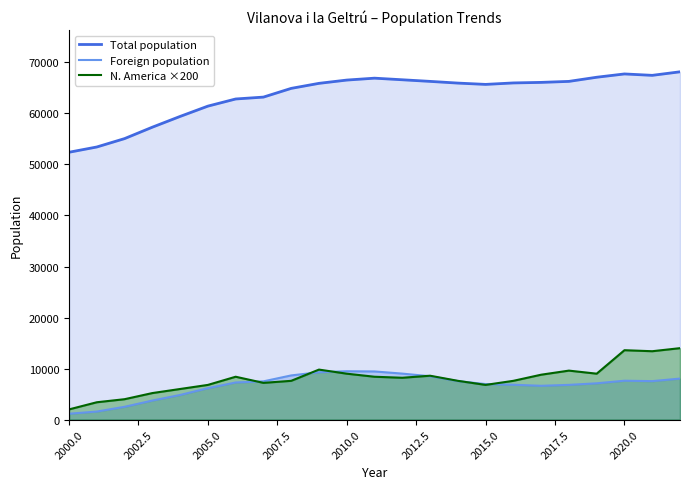

How many data points in Total population are less than 65941?

11